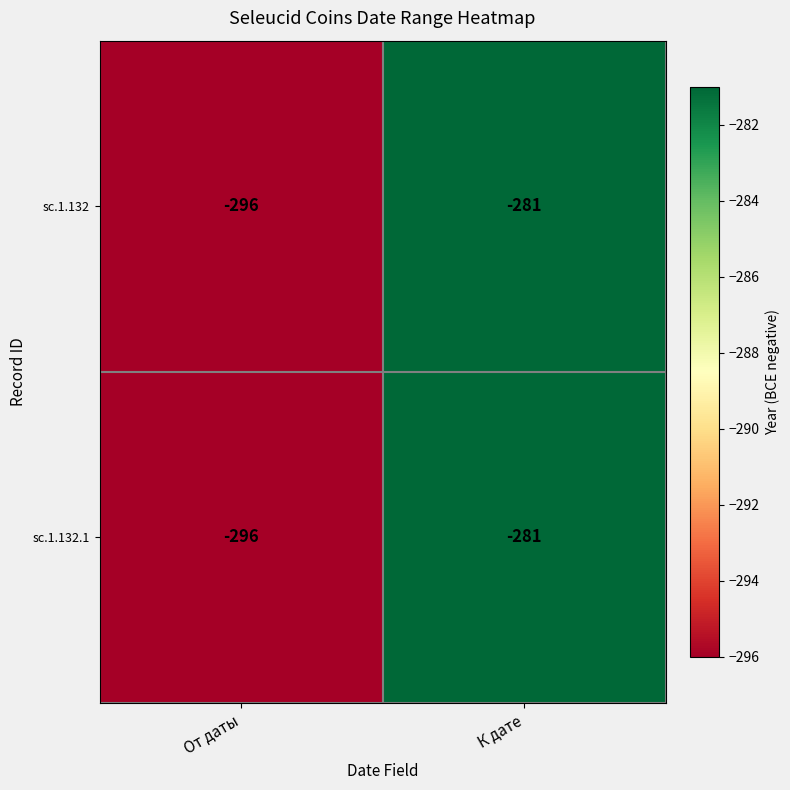

At which category is the sum across all series the highest?

К дате